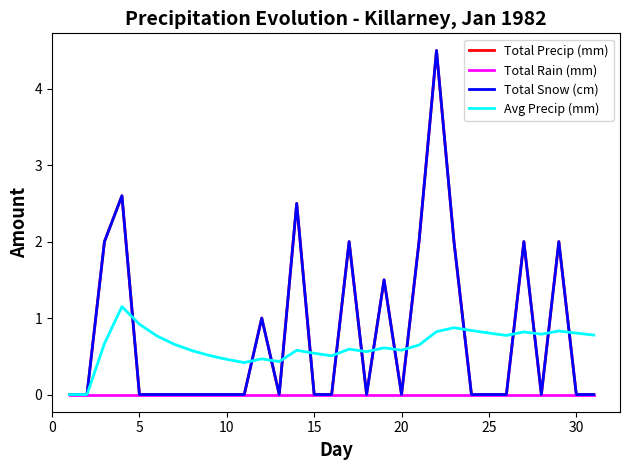

Reading right to left, extract all data points from this chart.

Total Precip (mm): 0.0	0.0	2.0	0.0	2.0	0.0	0.0	0.0	2.0	4.5	2.0	0.0	1.5	0.0	2.0	0.0	0.0	2.5	0.0	1.0	0.0	0.0	0.0	0.0	0.0	0.0	0.0	2.6	2.0	0.0	0.0
Total Rain (mm): 0.0	0.0	0.0	0.0	0.0	0.0	0.0	0.0	0.0	0.0	0.0	0.0	0.0	0.0	0.0	0.0	0.0	0.0	0.0	0.0	0.0	0.0	0.0	0.0	0.0	0.0	0.0	0.0	0.0	0.0	0.0
Total Snow (cm): 0.0	0.0	2.0	0.0	2.0	0.0	0.0	0.0	2.0	4.5	2.0	0.0	1.5	0.0	2.0	0.0	0.0	2.5	0.0	1.0	0.0	0.0	0.0	0.0	0.0	0.0	0.0	2.6	2.0	0.0	0.0
Avg Precip (mm): 0.8	0.8	0.8	0.8	0.8	0.8	0.8	0.8	0.9	0.8	0.6	0.6	0.6	0.6	0.6	0.5	0.5	0.6	0.4	0.5	0.4	0.5	0.5	0.6	0.7	0.8	0.9	1.1	0.7	0.0	0.0